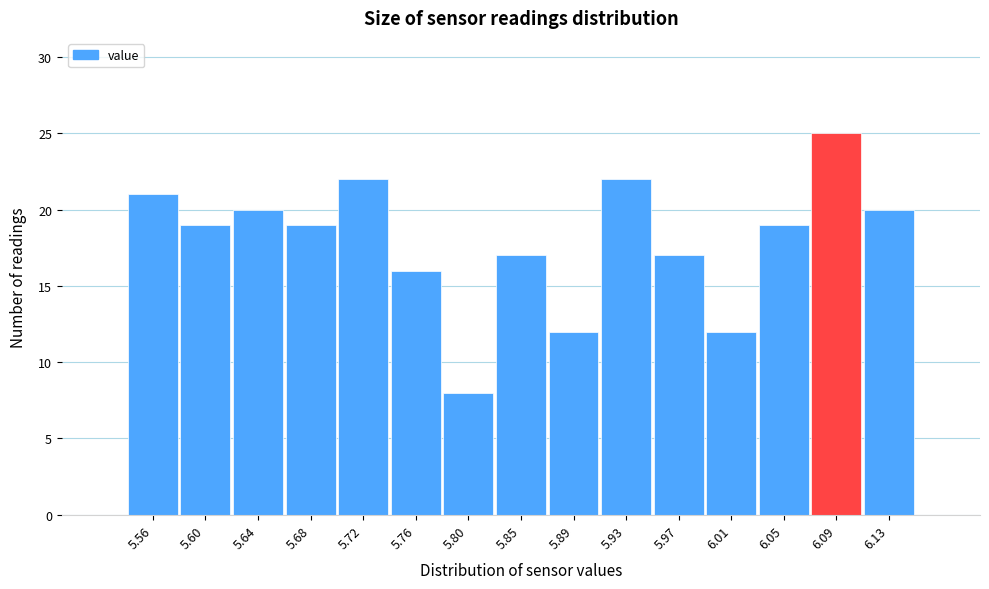

Reading left to right, transcribe this chart: for each bar, give the range it covers on the x-axis and its height. Neither the bar edges nor the heights are printed on the chart, so give them approximately, as read against the axes.

5.540 to 5.580: 21
5.580 to 5.620: 19
5.620 to 5.660: 20
5.660 to 5.705: 19
5.705 to 5.745: 22
5.745 to 5.785: 16
5.785 to 5.825: 8
5.825 to 5.865: 17
5.865 to 5.905: 12
5.905 to 5.945: 22
5.945 to 5.985: 17
5.985 to 6.030: 12
6.030 to 6.070: 19
6.070 to 6.110: 25
6.110 to 6.150: 20